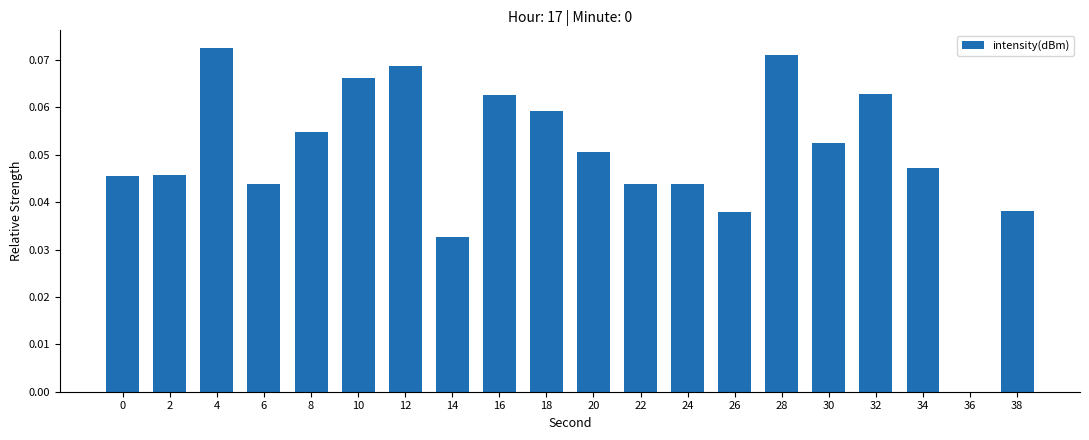

The value at 6 is 0.0. True or false?

True